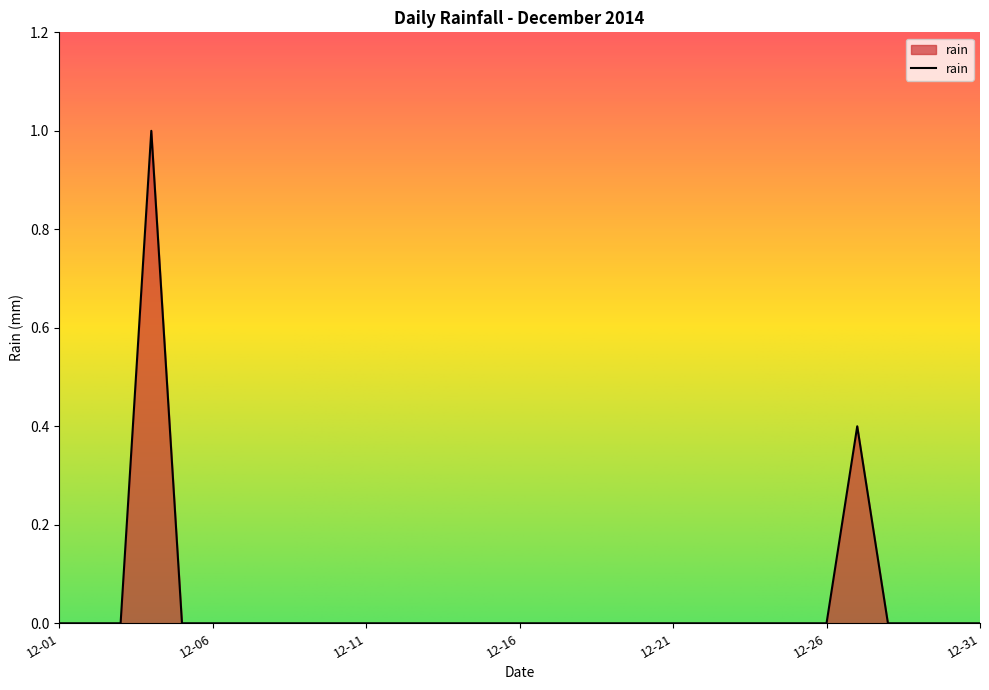

What is the difference between the maximum and minimum values?

1.0